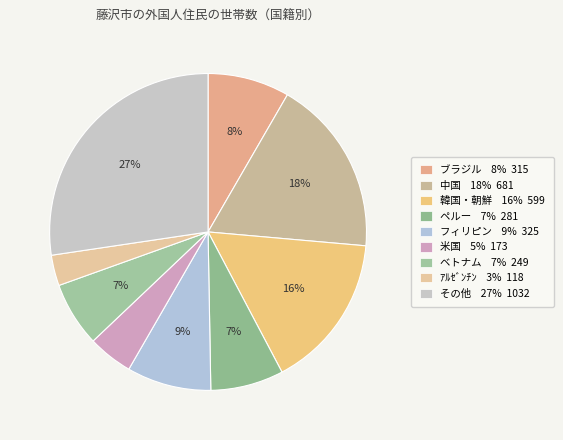

Count the number of slices in the pie.

9